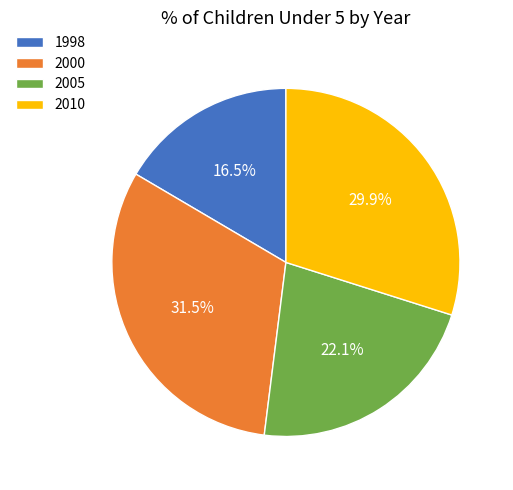

To the nearest percent, what is the difference between the 2005 and 2000 slice percentages?

9%